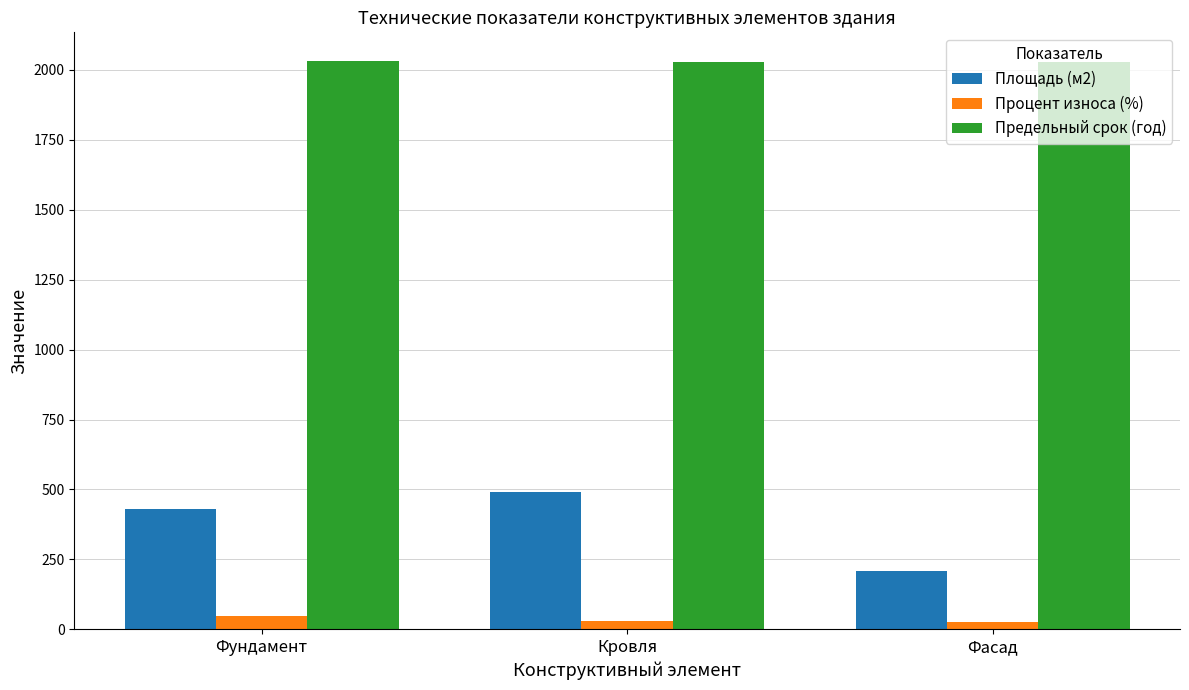

What is the difference between the maximum and minimum values in the Процент износа (%) series?

24